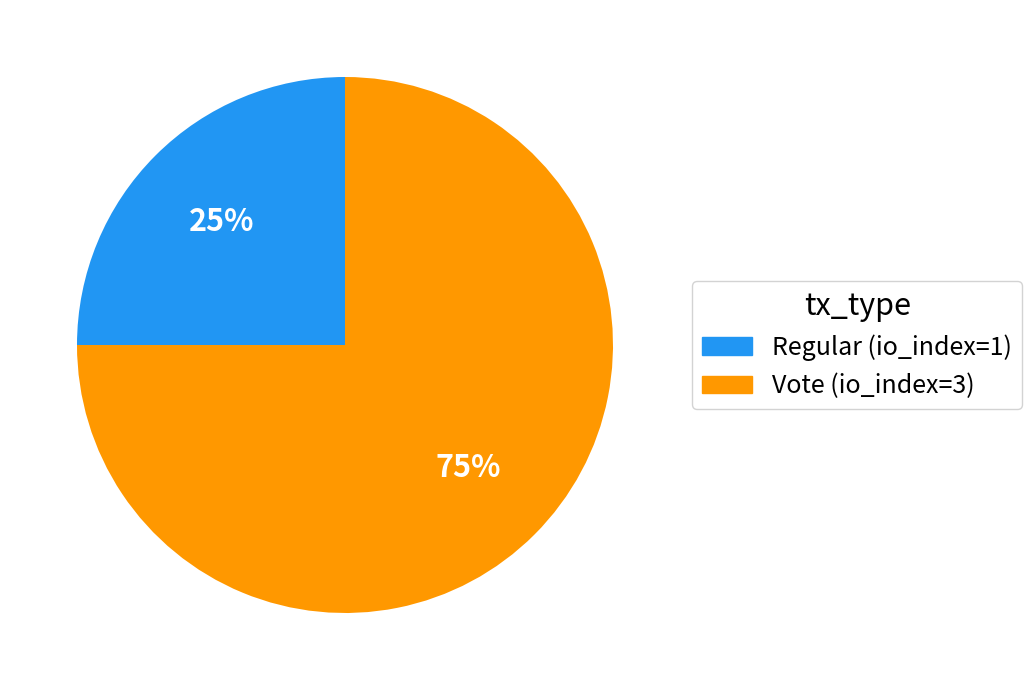

To the nearest percent, what is the difference between the Vote (io_index=3) and Regular (io_index=1) slice percentages?

50%